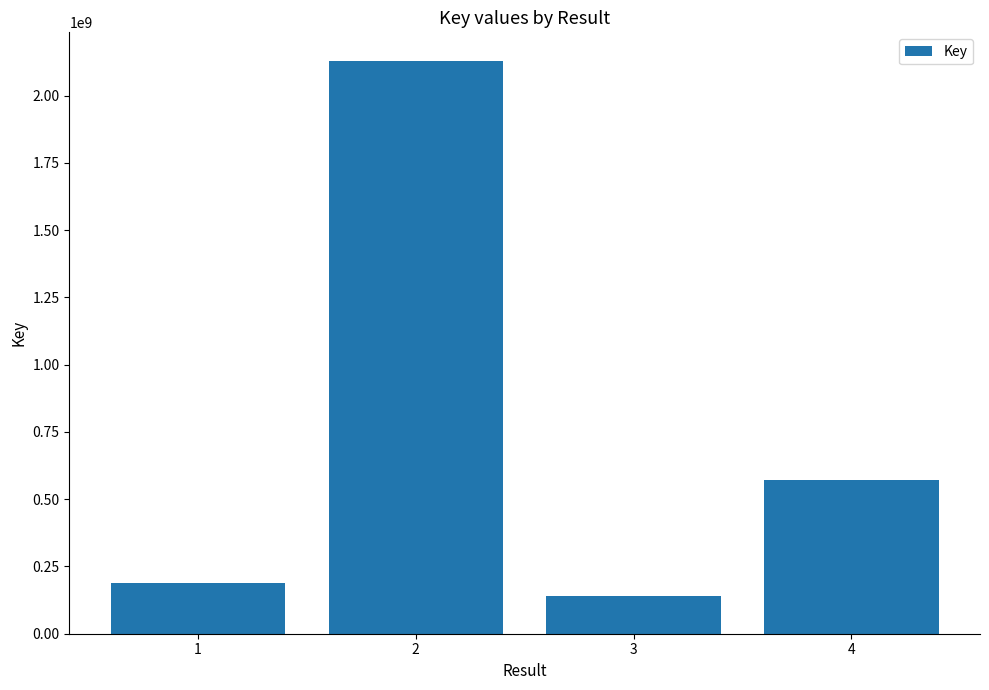

Rank the categories by value from lowest to highest.

3, 1, 4, 2